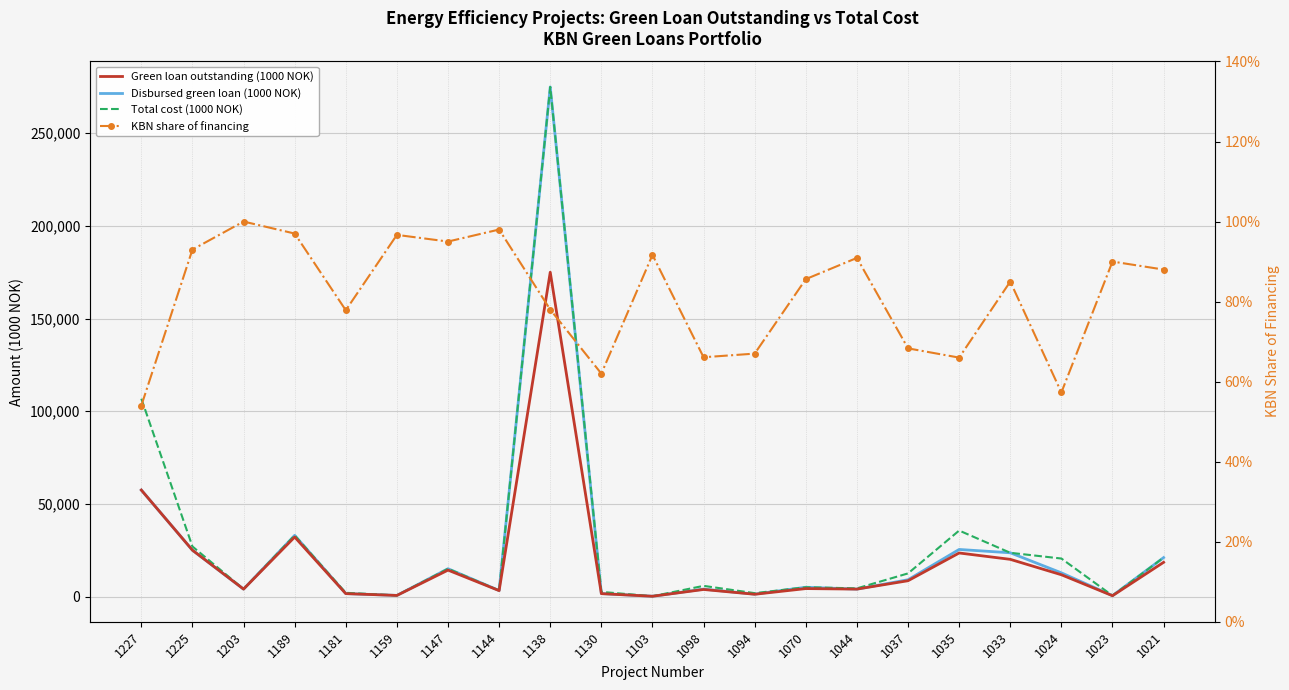

At 1070, list the series in order from largest to smallest.

Disbursed green loan (1000 NOK), Total cost (1000 NOK), Green loan outstanding (1000 NOK), KBN share of financing